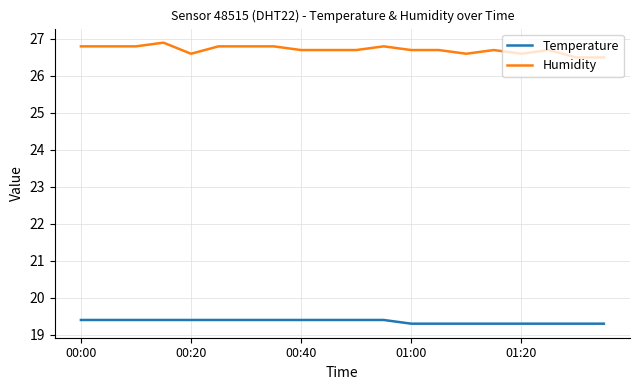

True or false: Humidity and Temperature cross at least once.

False